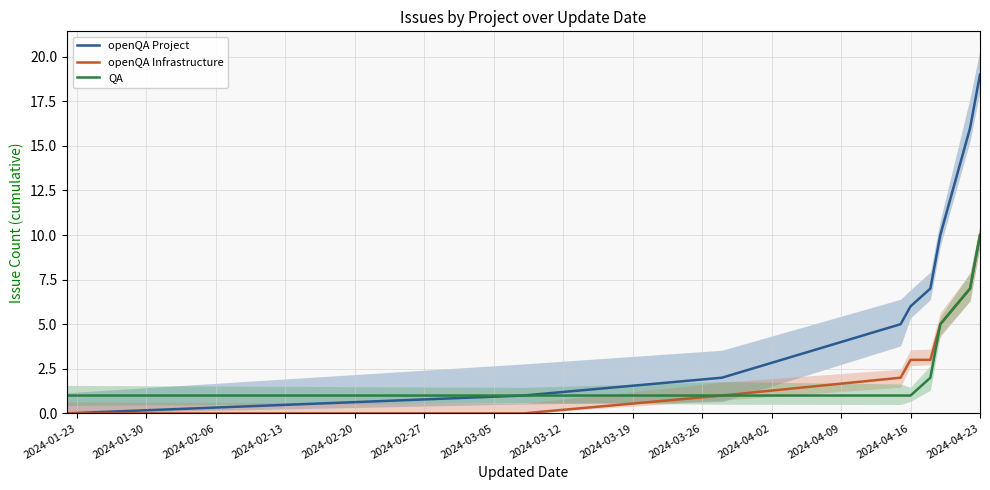

Is the value of QA at 2024-04-16 greater than the value of openQA Project at 2024-04-23?

No